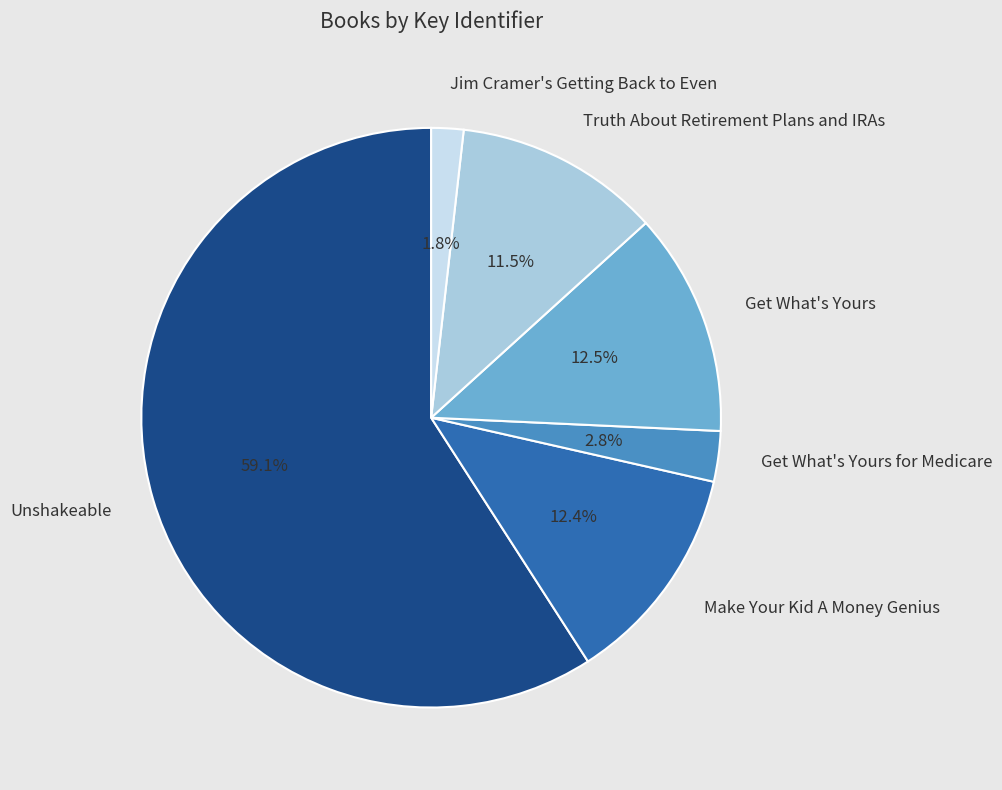

How many slices are in this pie chart?

6